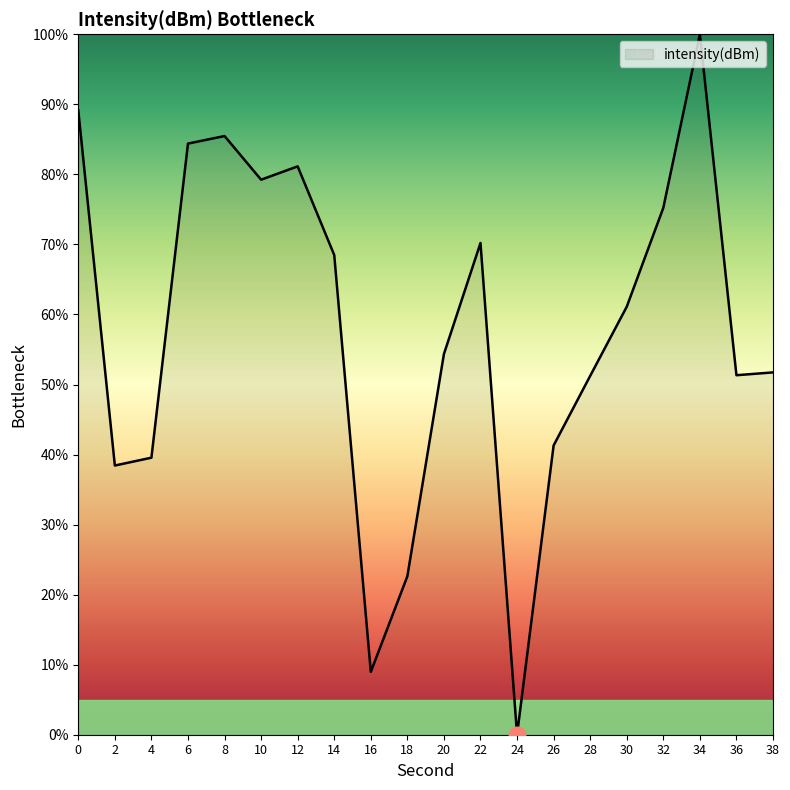

The chart shows a value of 89.1 at 0. True or false?

True